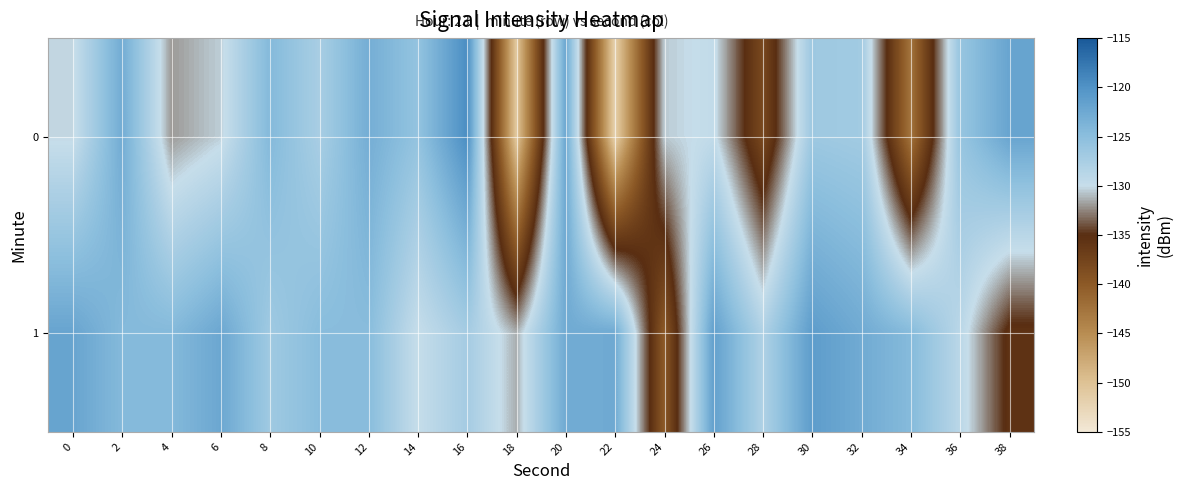

What is the smallest value displayed?

-151.7